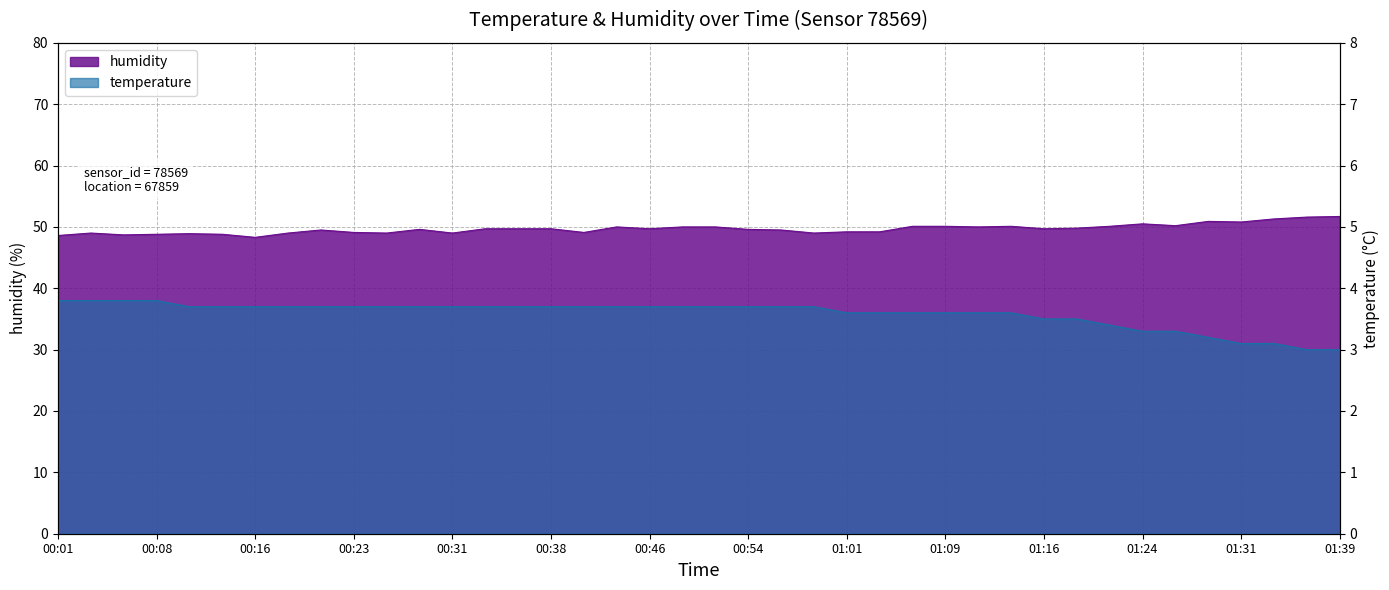

Does the chart display data point markers on the line(s)?

No